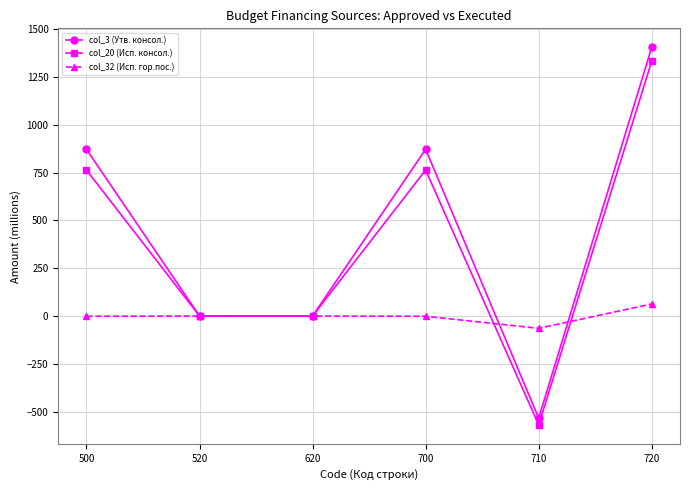

True or false: col_32 (Исп. гор.пос.) and col_20 (Исп. консол.) intersect in this chart.

True